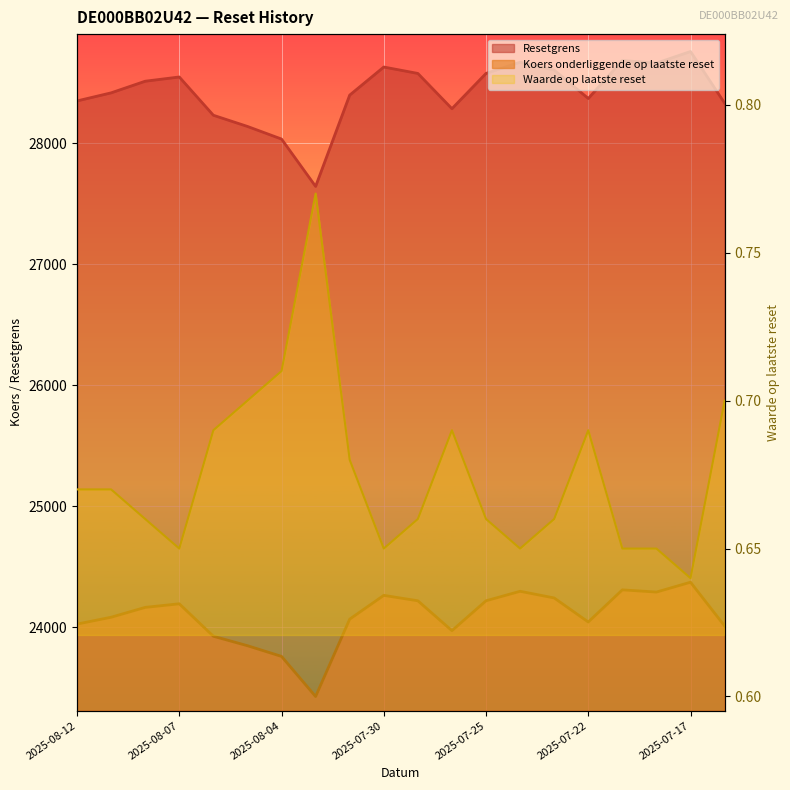

What is the value of the Resetgrens point at the 6th from the left?

28138.4